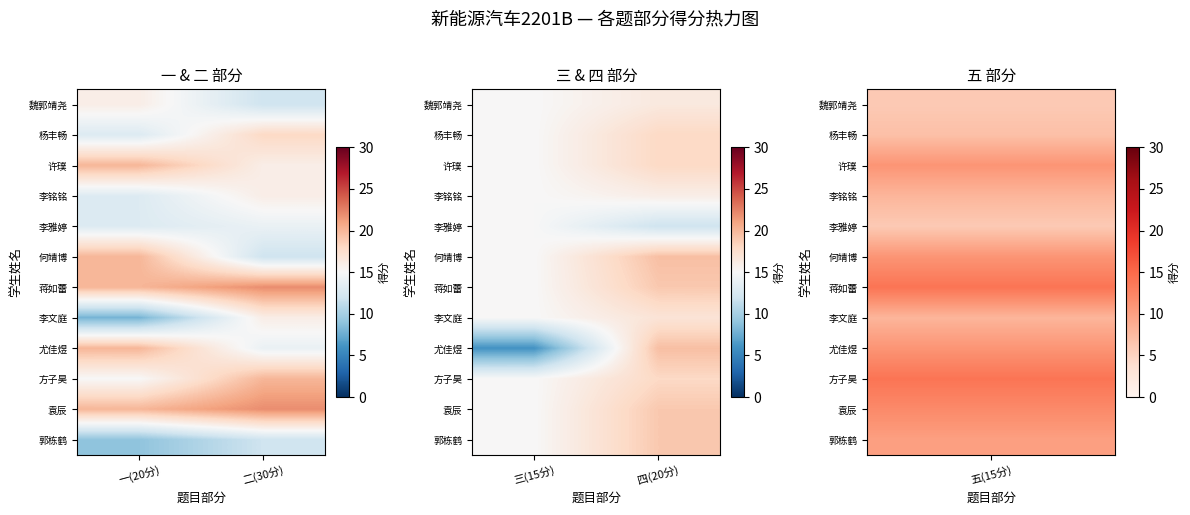

What is the greatest value displayed?

19.5